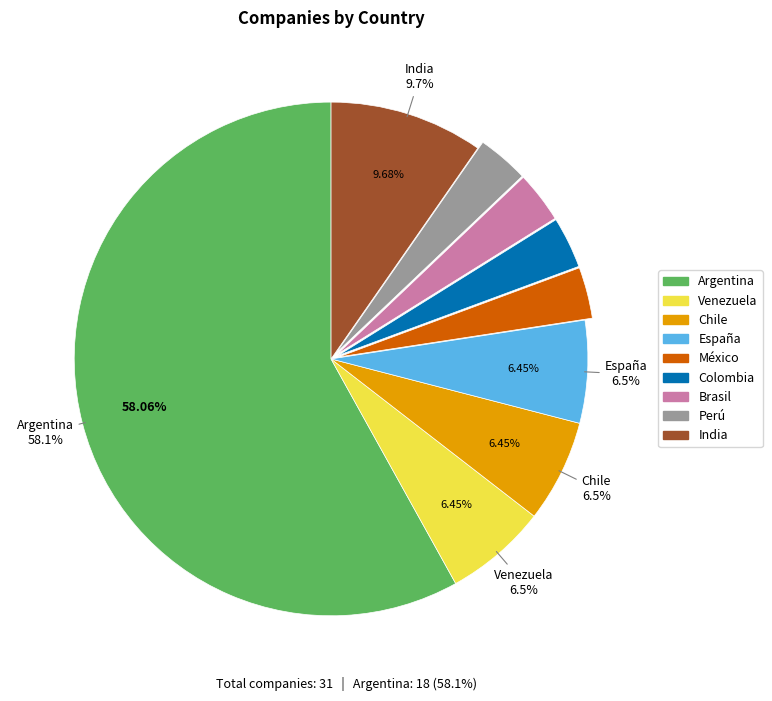

To the nearest percent, what percentage of the pie is Chile?

6%